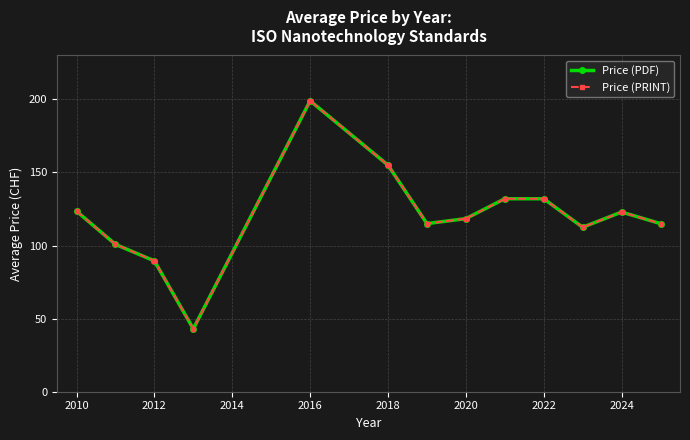

Which series has the widest spread of values?

Price (PDF)